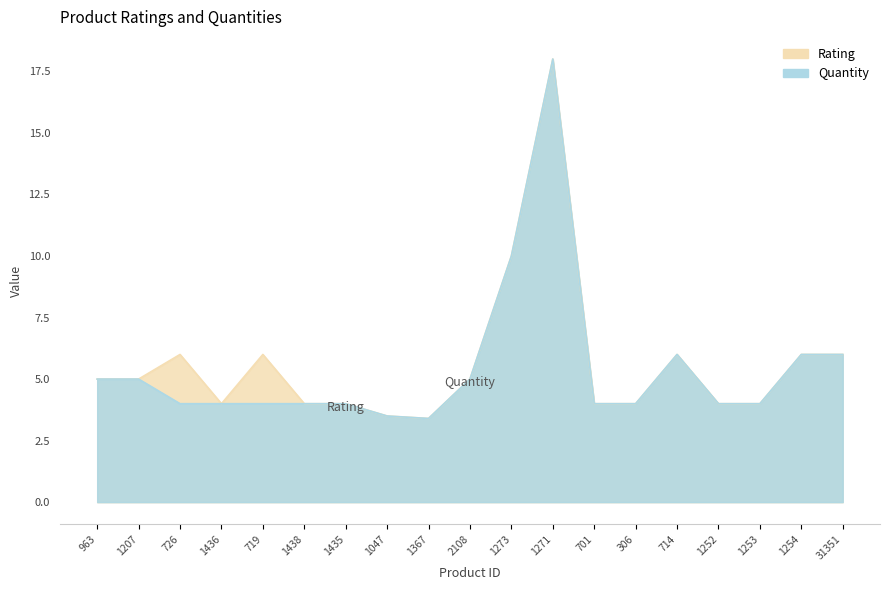

At how many categories does at least one series exceed 8?

2